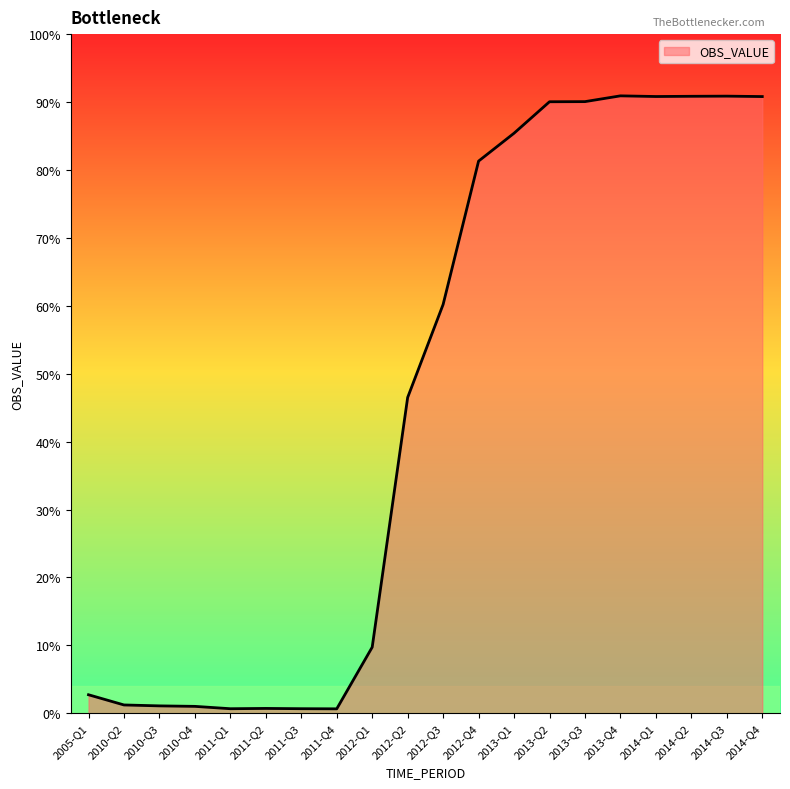

Is this an area chart (filled region under the line)?

Yes